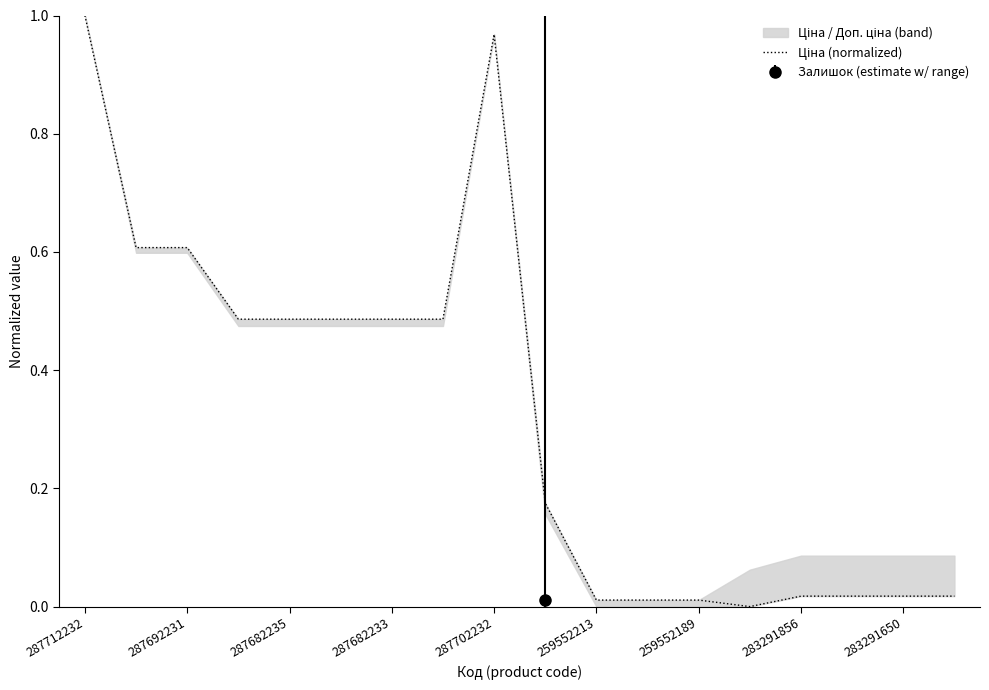

What is the greatest value displayed?

1.0